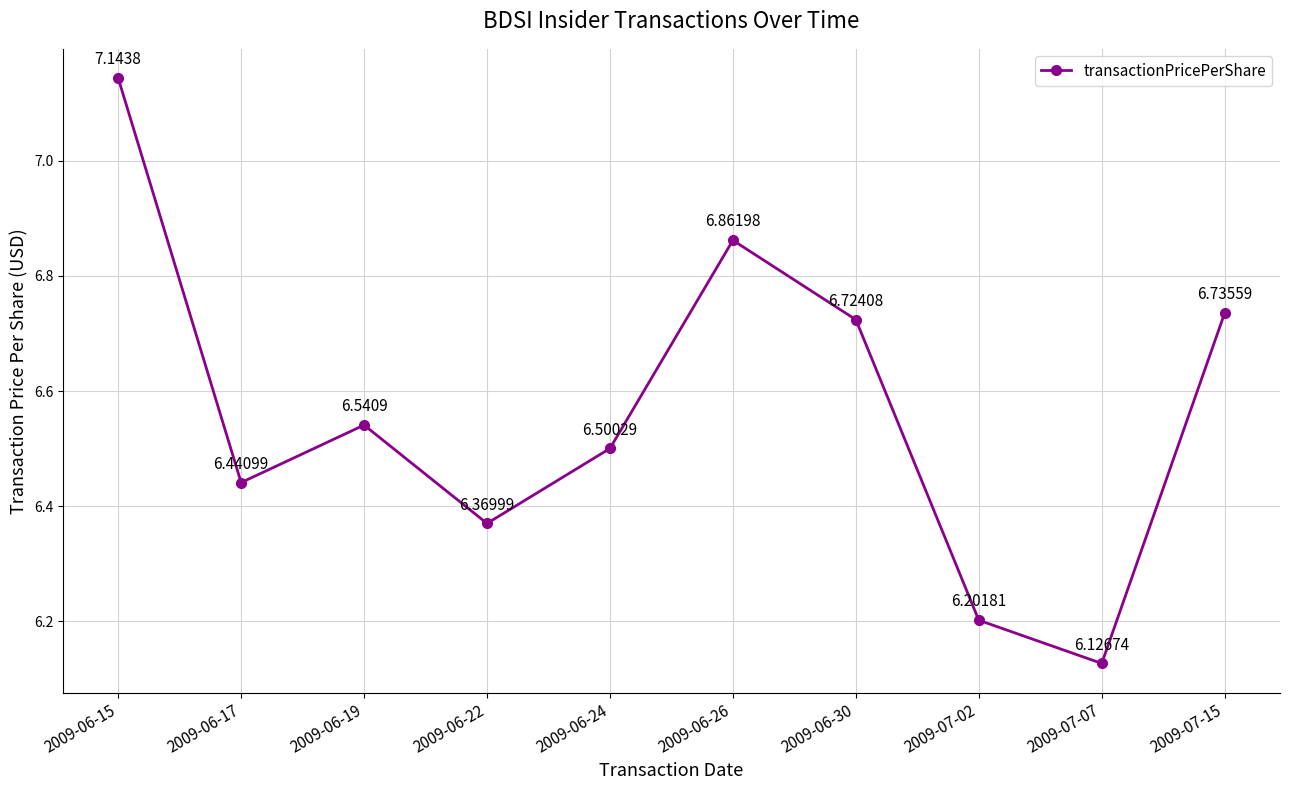

At which category does the data reach its first local peak?

2009-06-19